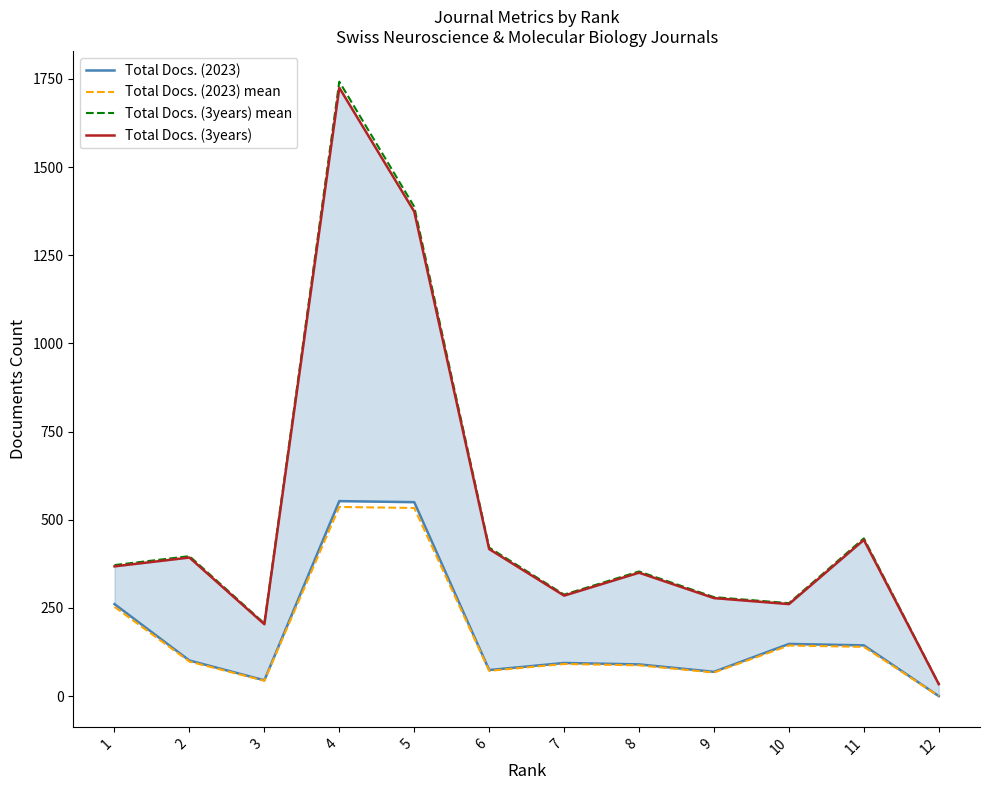

True or false: Total Docs. (3years) and Total Docs. (2023) intersect in this chart.

False